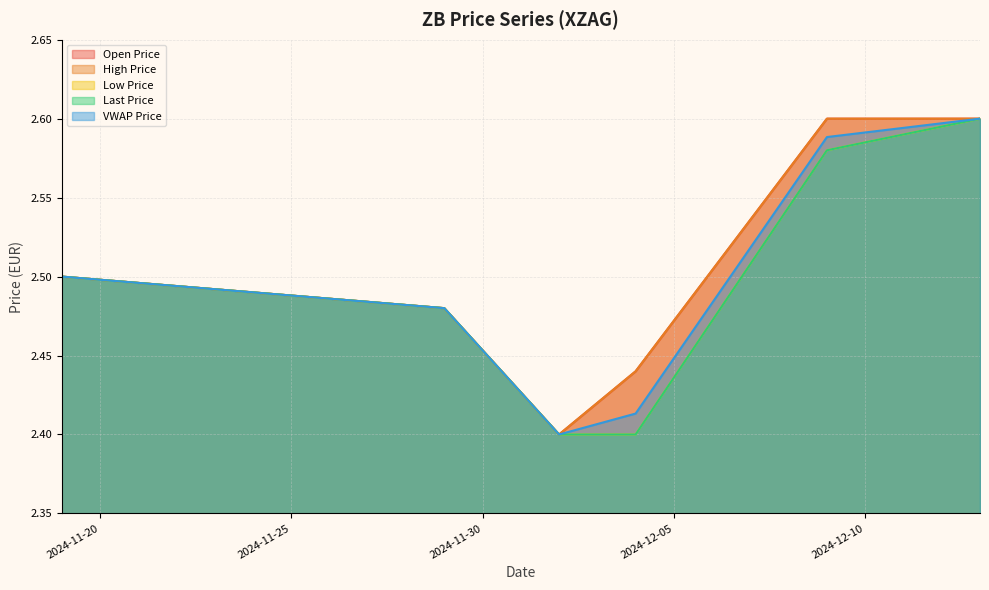

Which series has the largest total across all categories?

Open Price